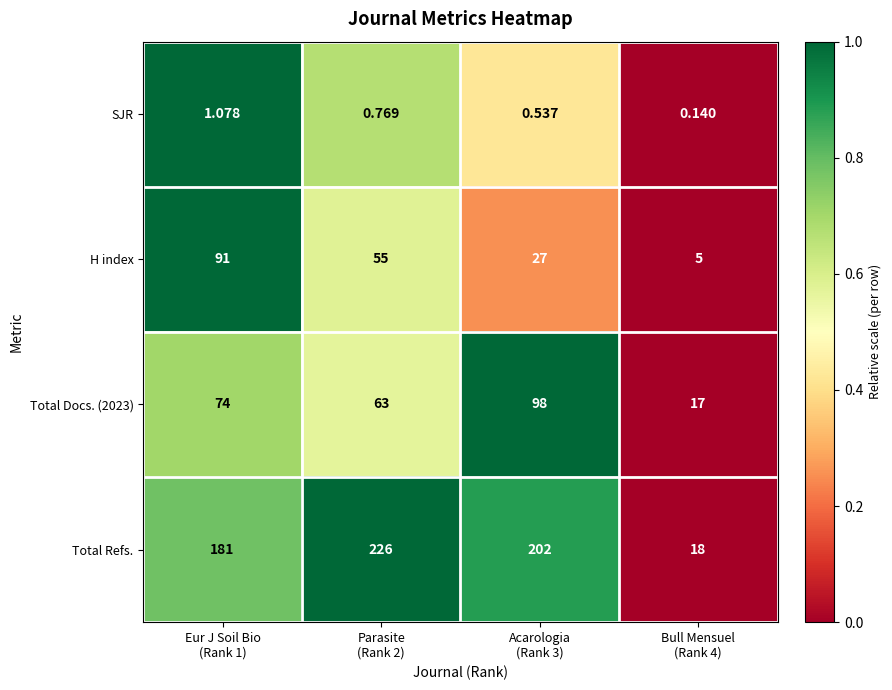

At which category is the sum across all series the highest?

Eur J Soil Bio
(Rank 1)